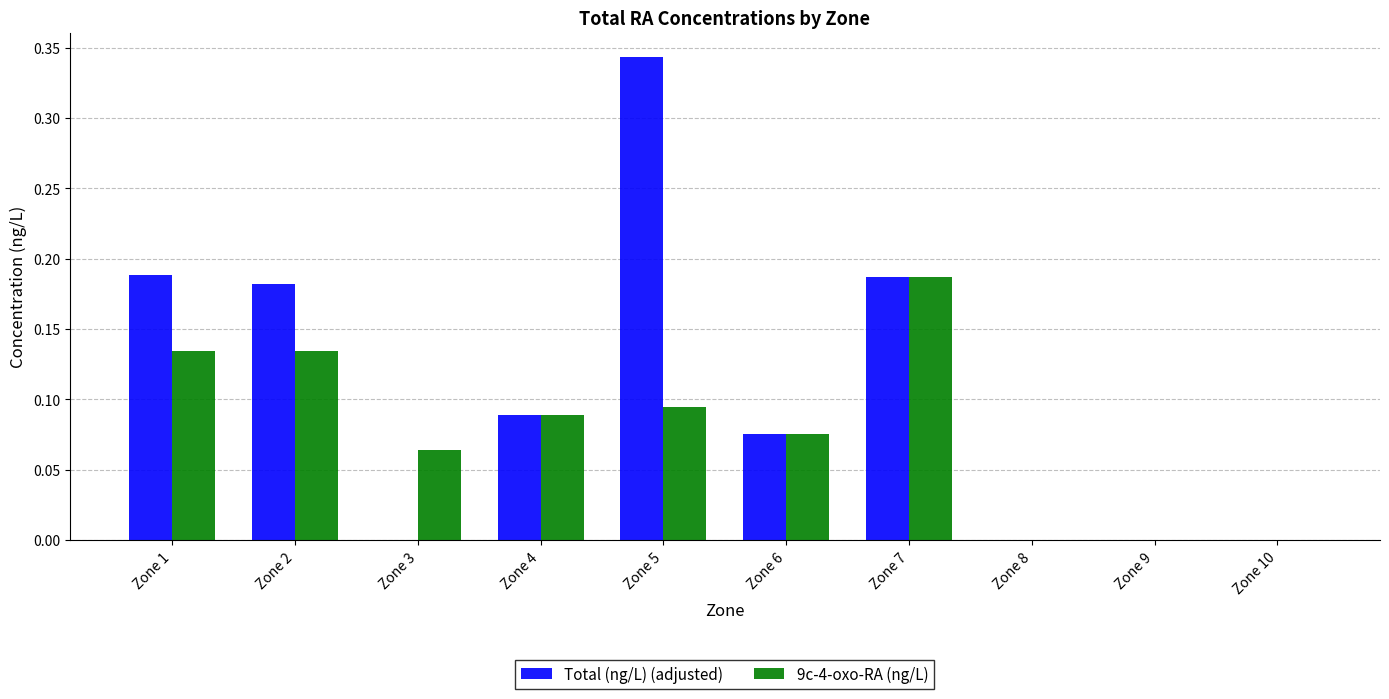

Which category has the highest value across all series?

Zone 5